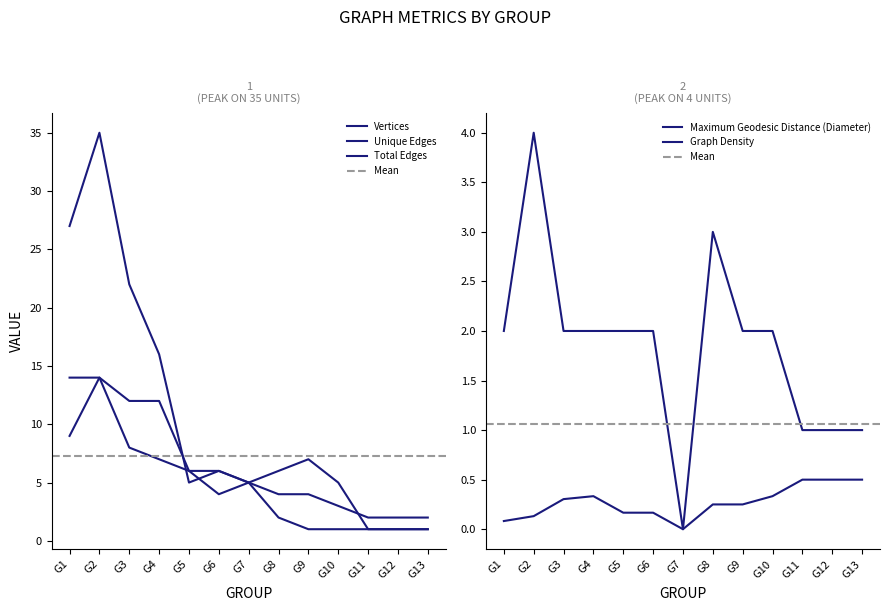

What are all the series names shown in the legend?

Vertices, Unique Edges, Total Edges, Maximum Geodesic Distance (Diameter), Graph Density